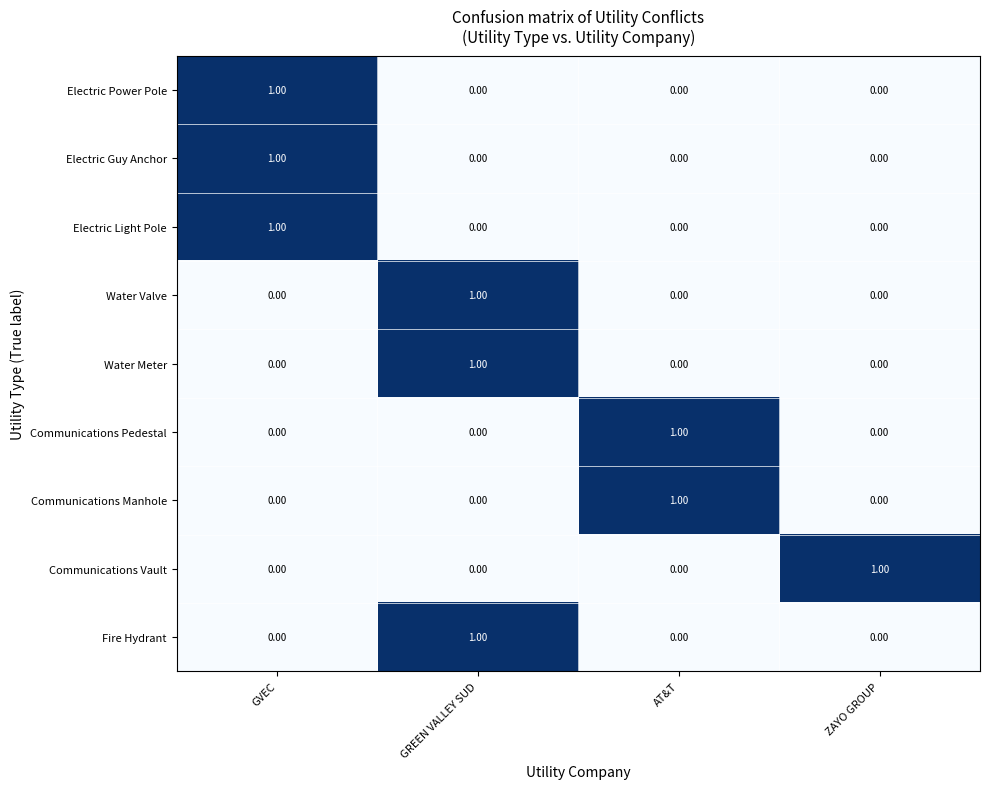

What is the total value across all series at GREEN VALLEY SUD?

3